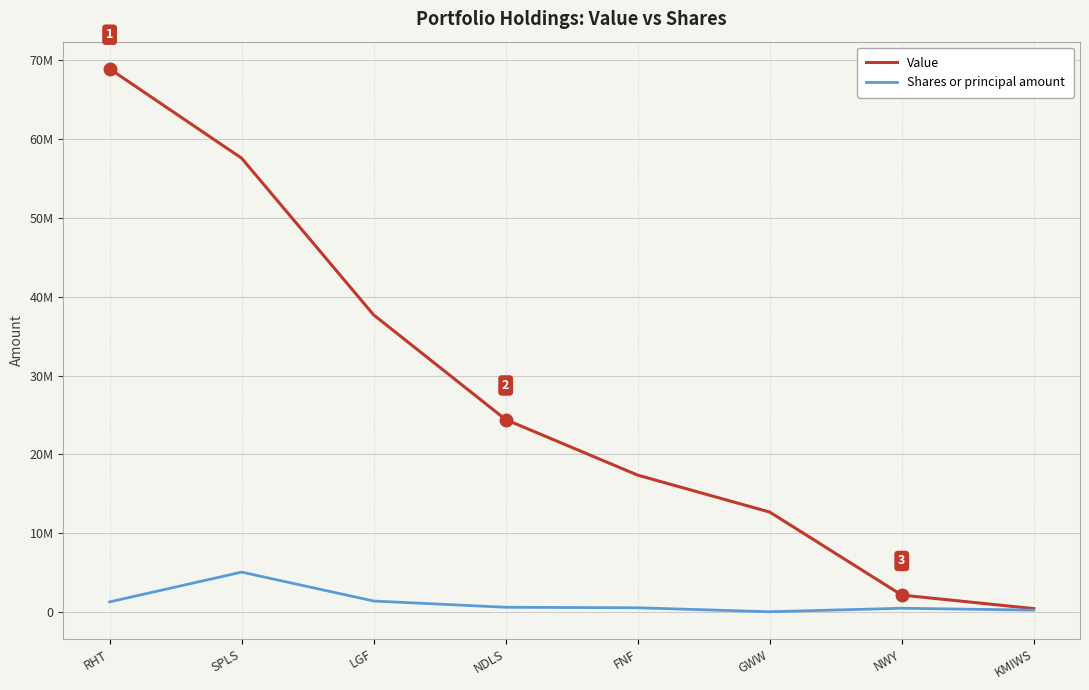

Reading left to right, transcribe all the data shown in this chart.

Value: RHT=68895000	SPLS=57560000	LGF=37691000	NDLS=24418000	FNF=17373000	GWW=12689000	NWY=2164000	KMIWS=449000
Shares or principal amount: RHT=1300400	SPLS=5075800	LGF=1410052	NDLS=618658	FNF=552592	GWW=50223	NWY=492876	KMIWS=254955